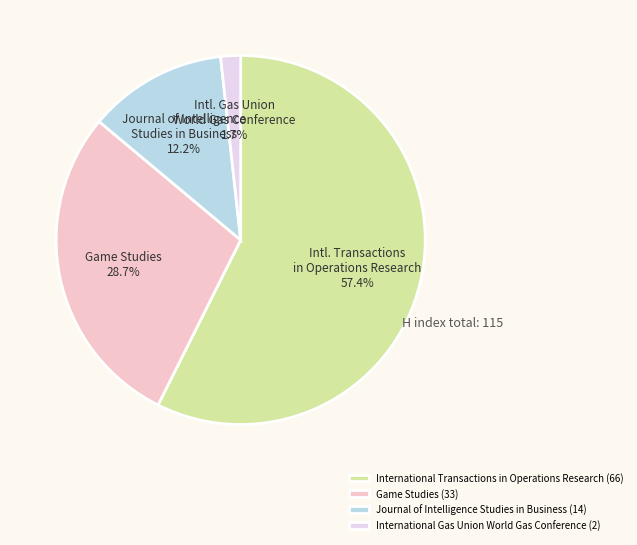

Which category accounts for the majority?

International Transactions in Operations Research